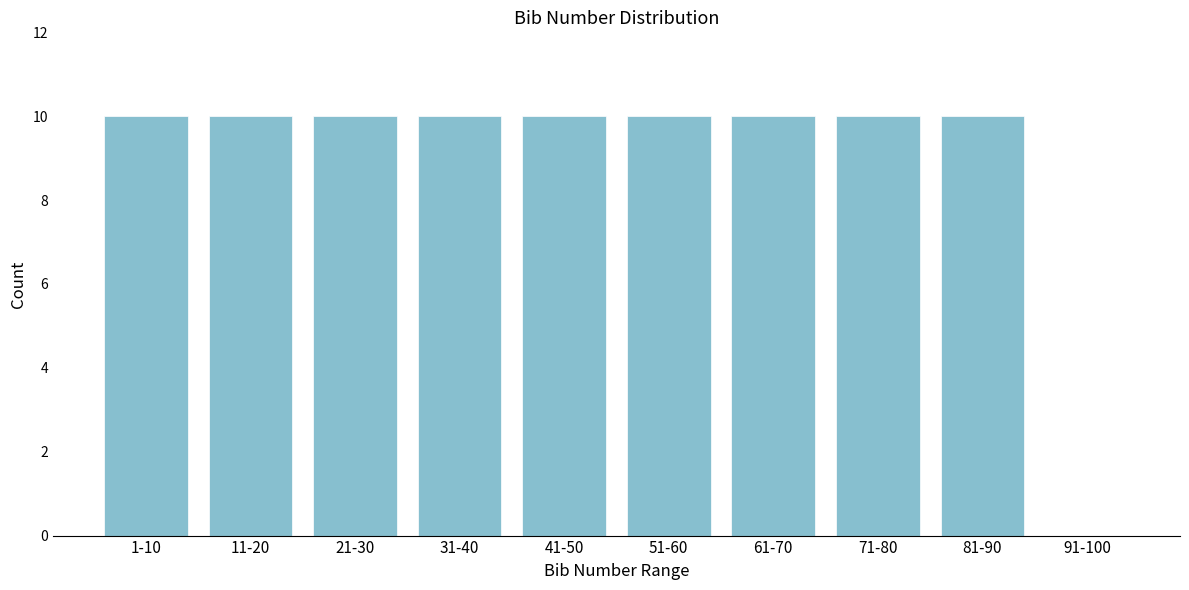

Reading left to right, transcribe all the data shown in this chart.

1-10=10	11-20=10	21-30=10	31-40=10	41-50=10	51-60=10	61-70=10	71-80=10	81-90=10	91-100=0